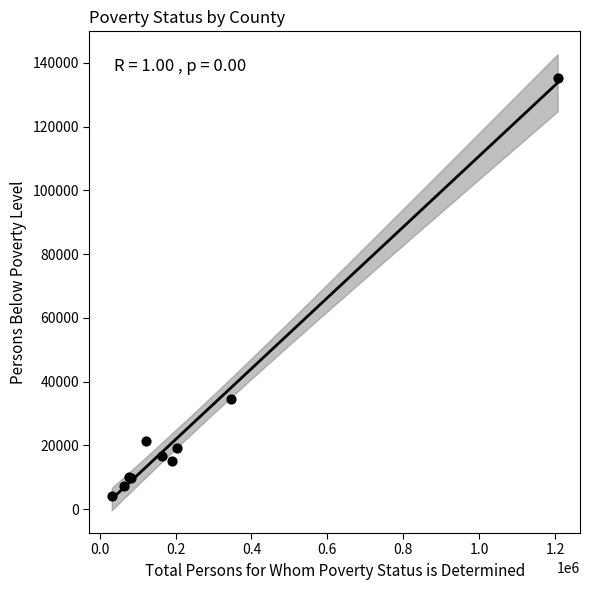

What Y value in the scatter plot is closest to 69661?

34698